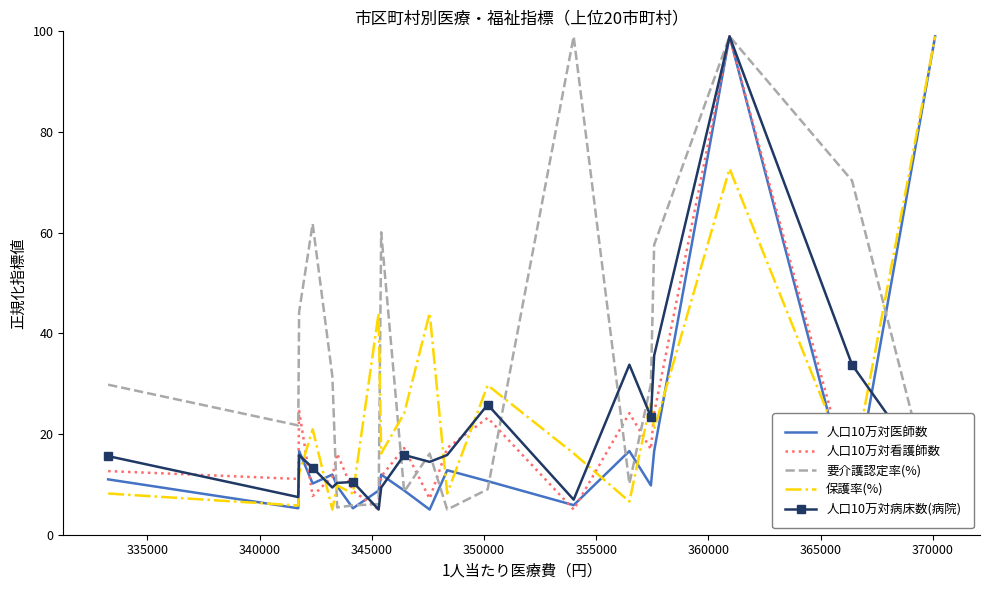

Which series has the largest total across all categories?

要介護認定率(%)